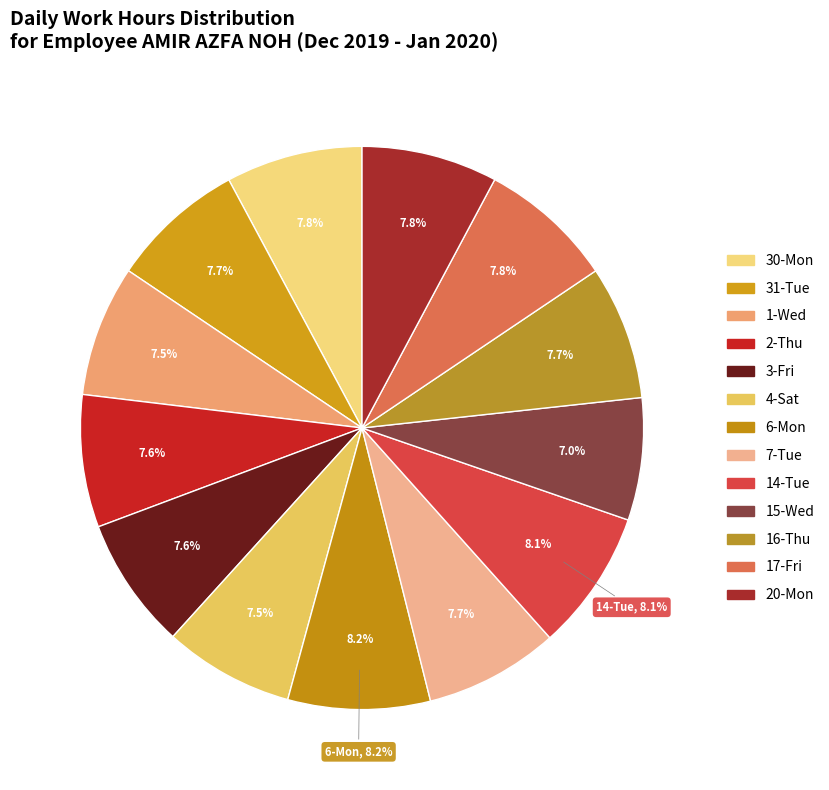

Count the number of slices in the pie.

13